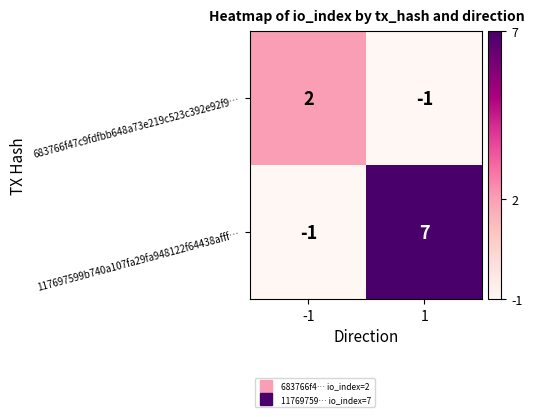

What is the sum of the 117697599b740a107fa29fa948122f64438afff… values at -1 and 1?

6